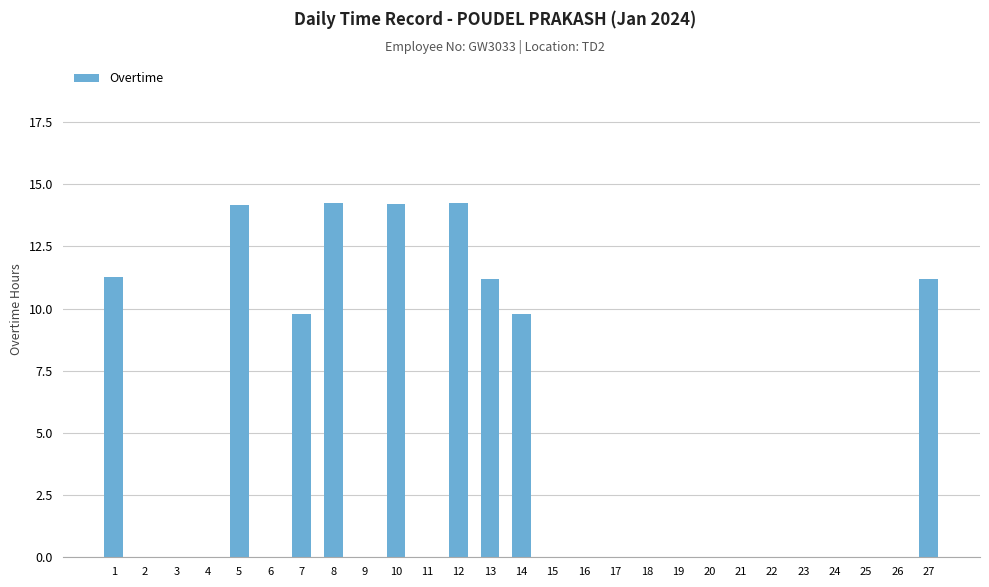

Count the number of categories in the chart.

27